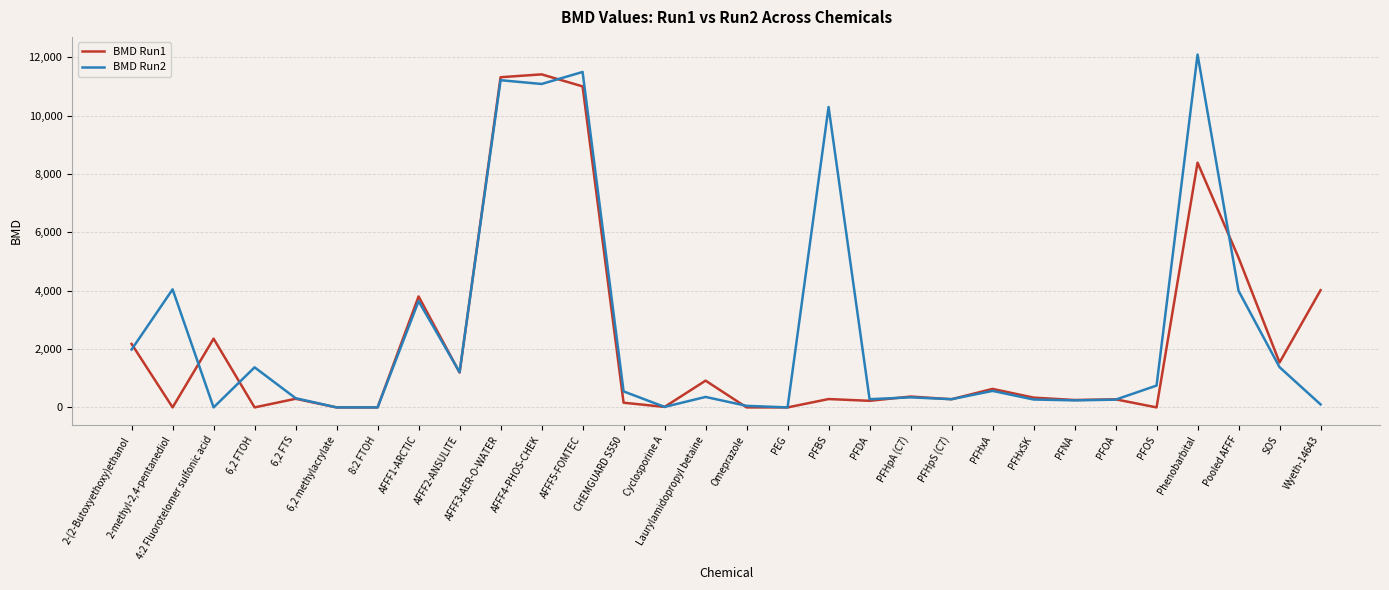

Which series changed the most between 4:2 Fluorotelomer sulfonic acid and PFHxSK?

BMD Run1